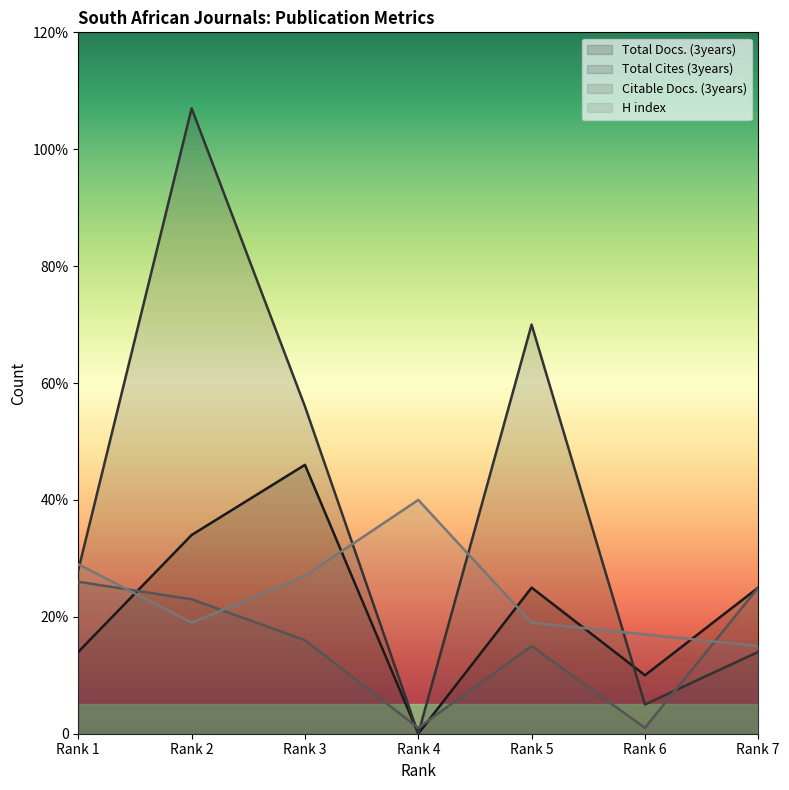

Where is H index nearest to the value 27?

Rank 3